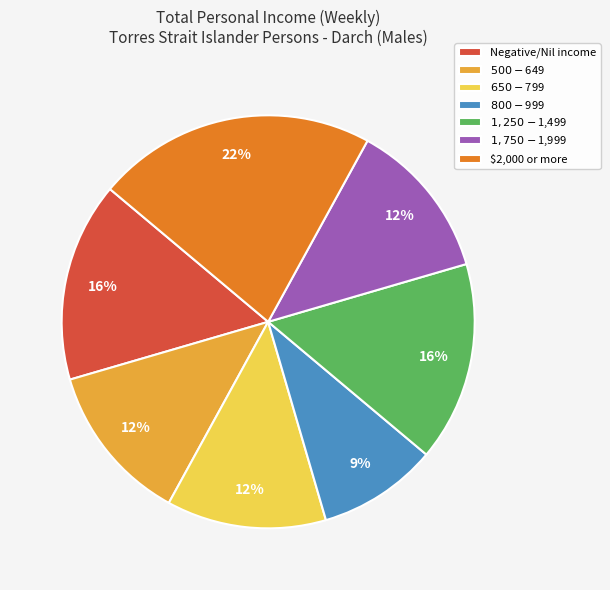

To the nearest percent, what is the average slice percentage?

14%